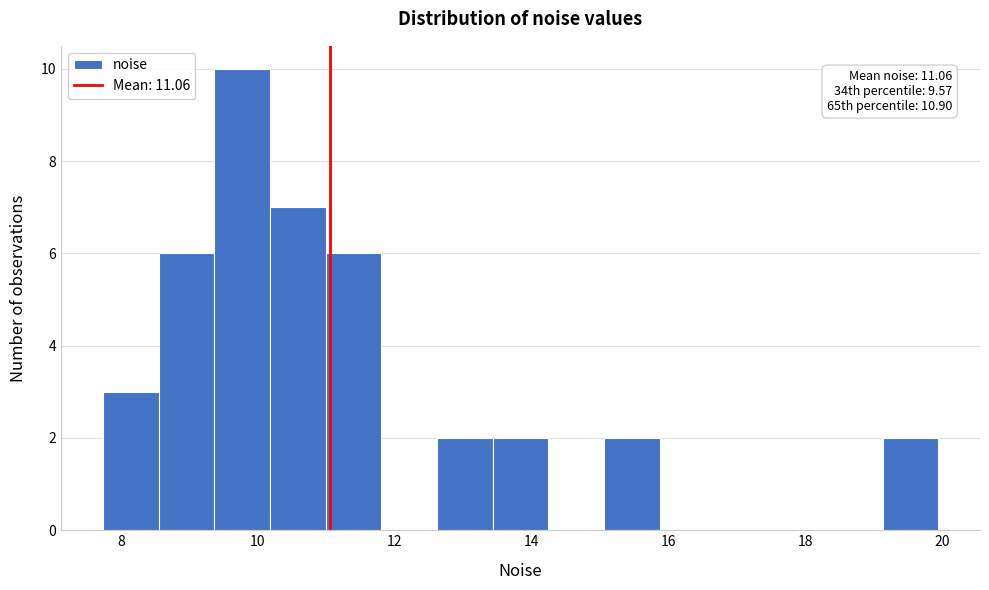

Which range on the x-axis has the tallest bar?

9.4 to 10.2